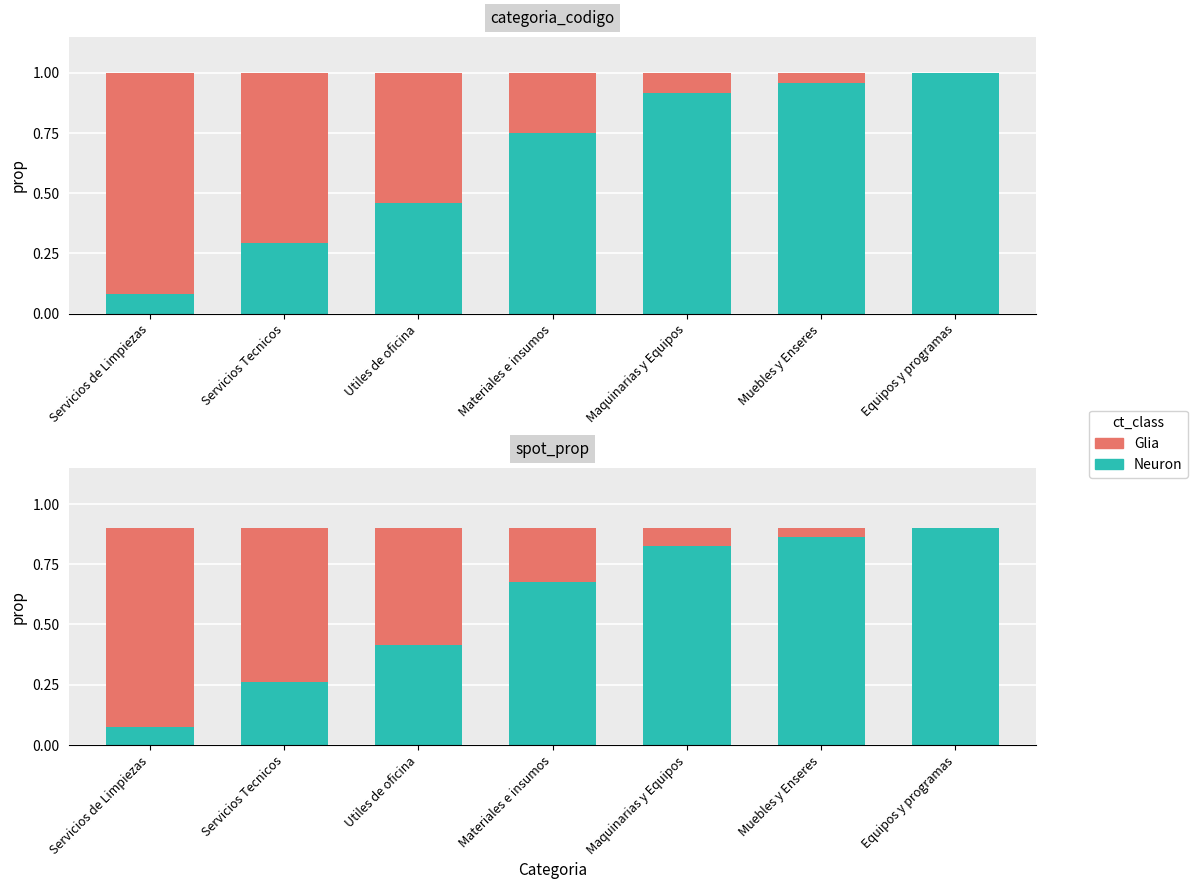

At which label is Glia closest to 0?

Equipos y programas